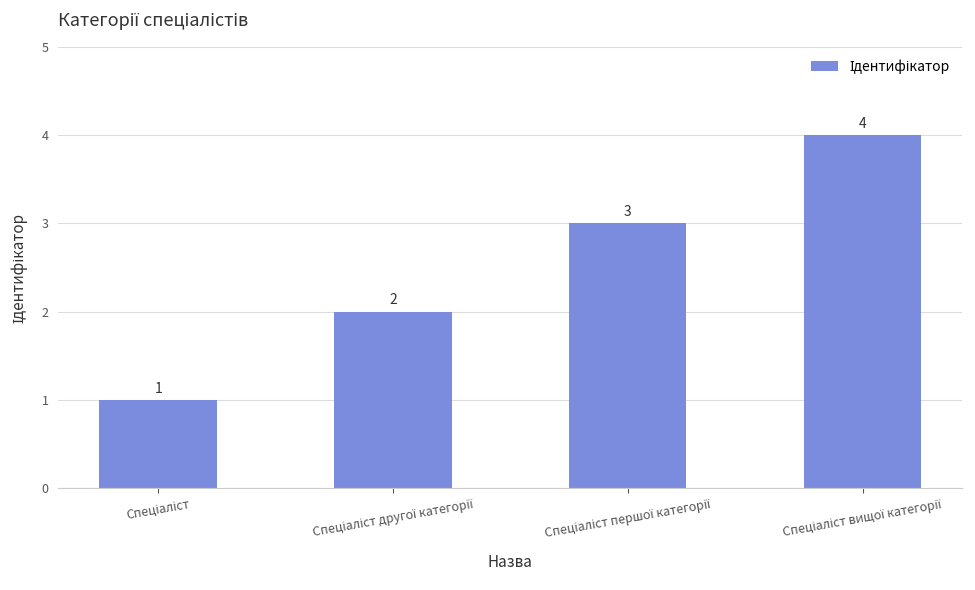

How many values are between 2 and 4?

3